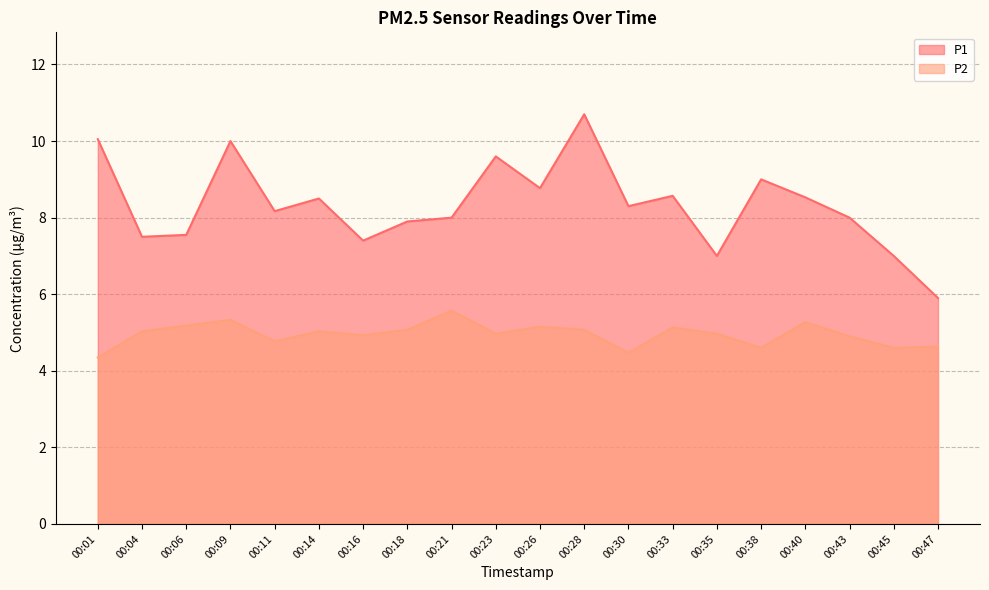

How many lines are shown in the chart?

2